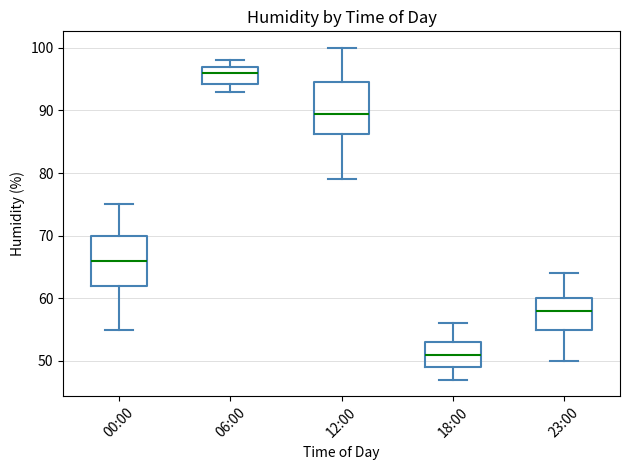

Which box's median line is the highest?

06:00